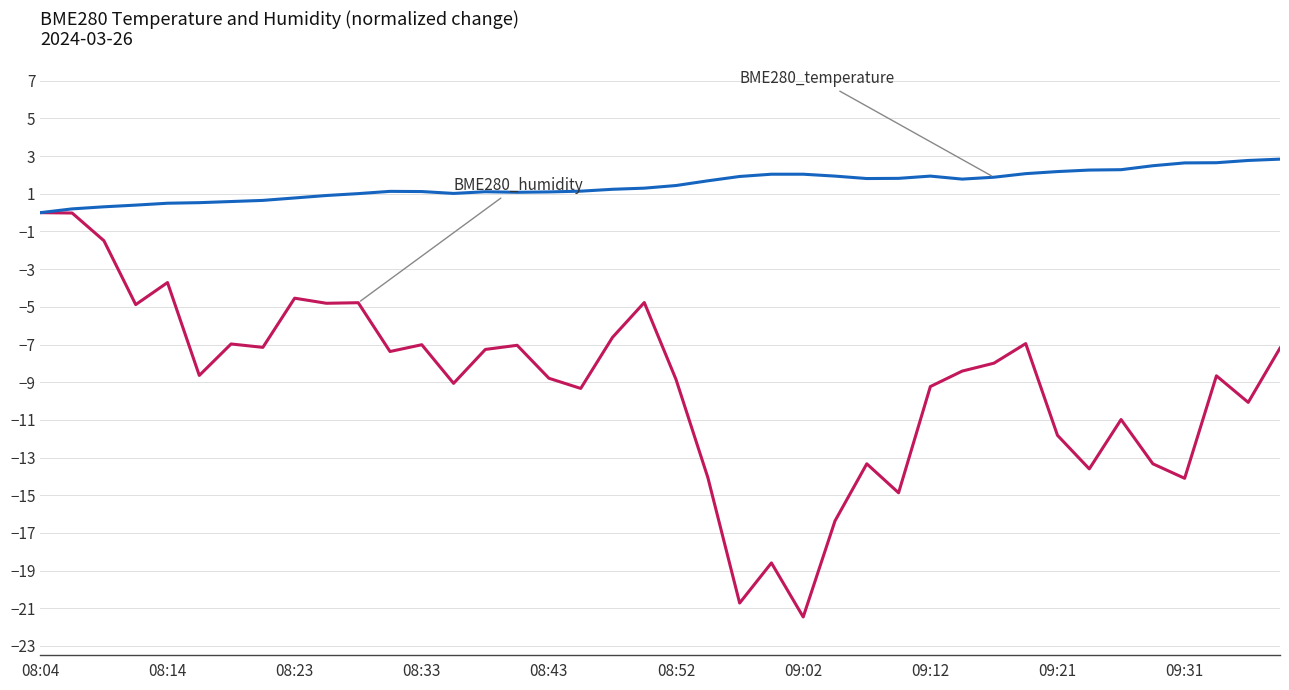

What is the maximum value shown in the chart?

2.8